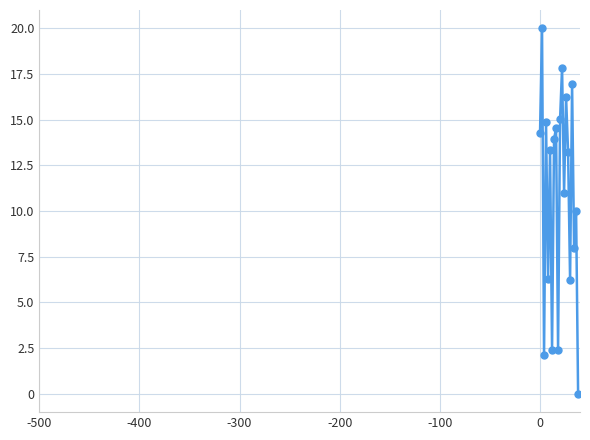

How many data points are less than 13?

9